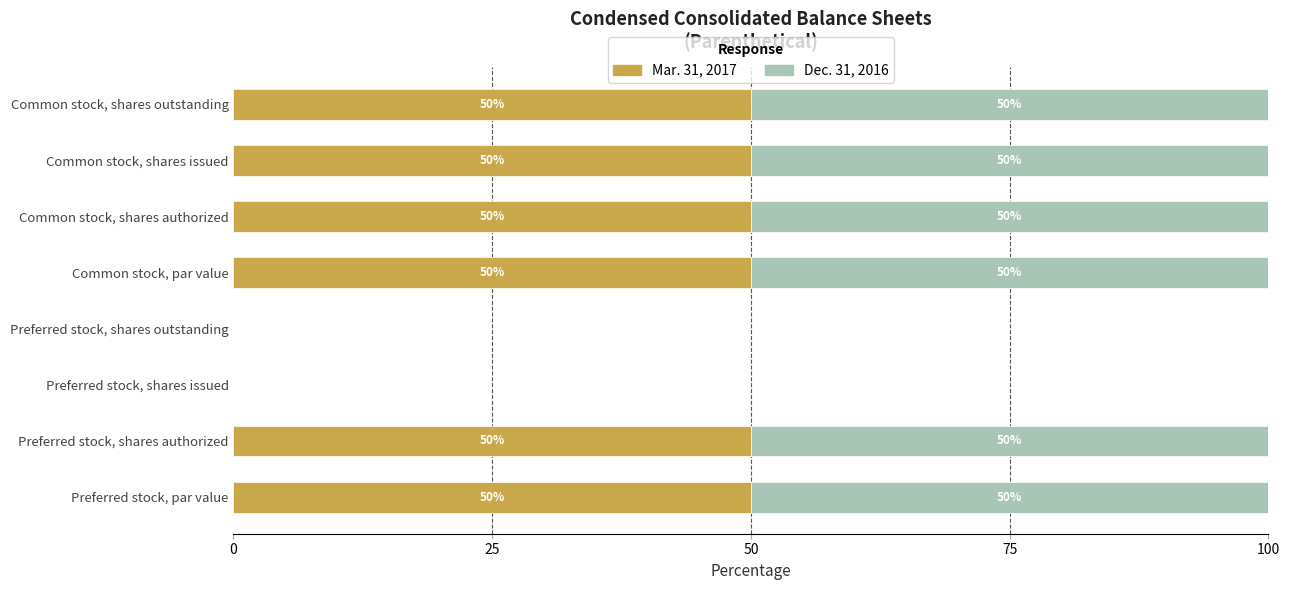

Read the Mar. 31, 2017 value at Common stock, par value.

50.0